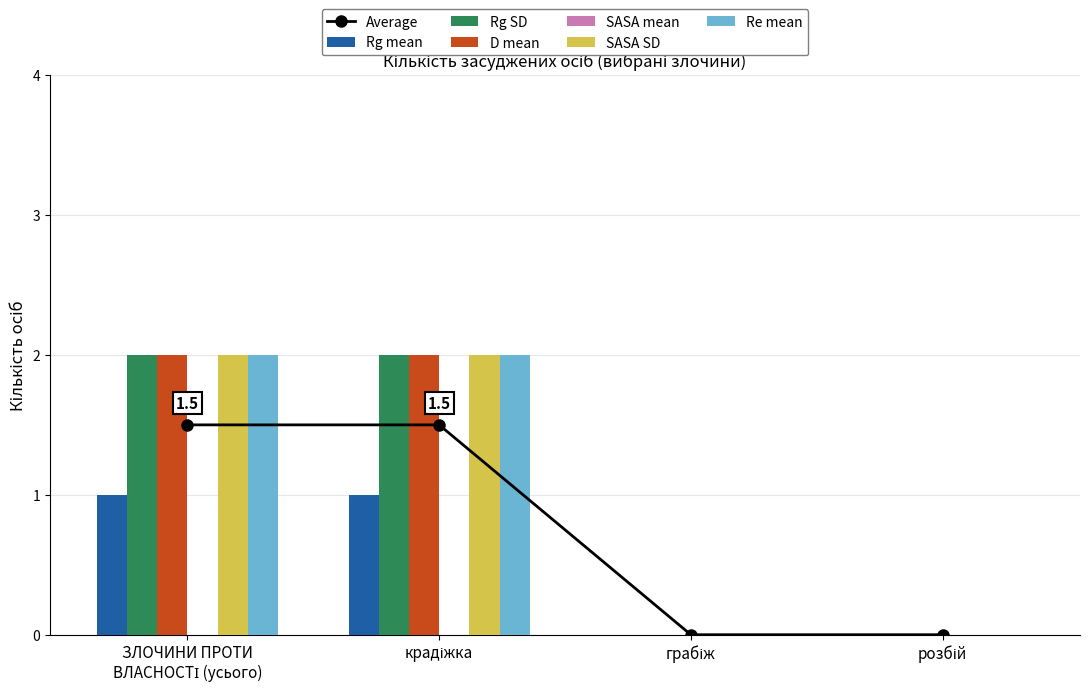

At which label does Rg mean reach its minimum?

грабіж